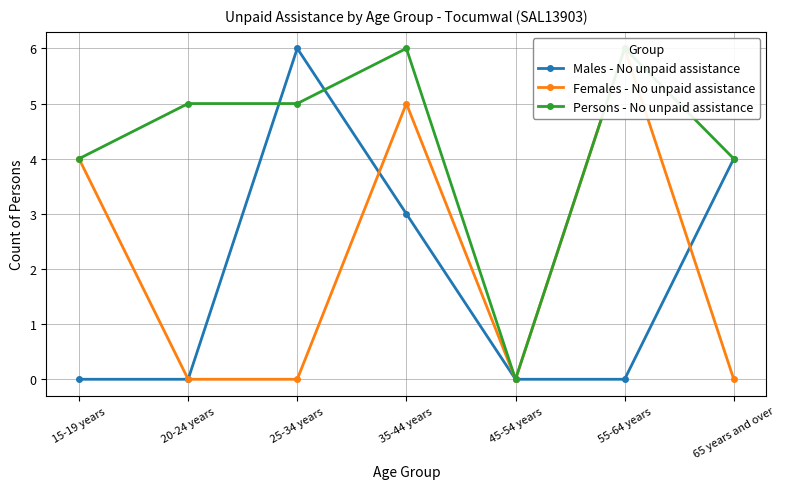

List the labels in order of Males - No unpaid assistance value, largest first.

25-34 years, 65 years and over, 35-44 years, 15-19 years, 20-24 years, 45-54 years, 55-64 years